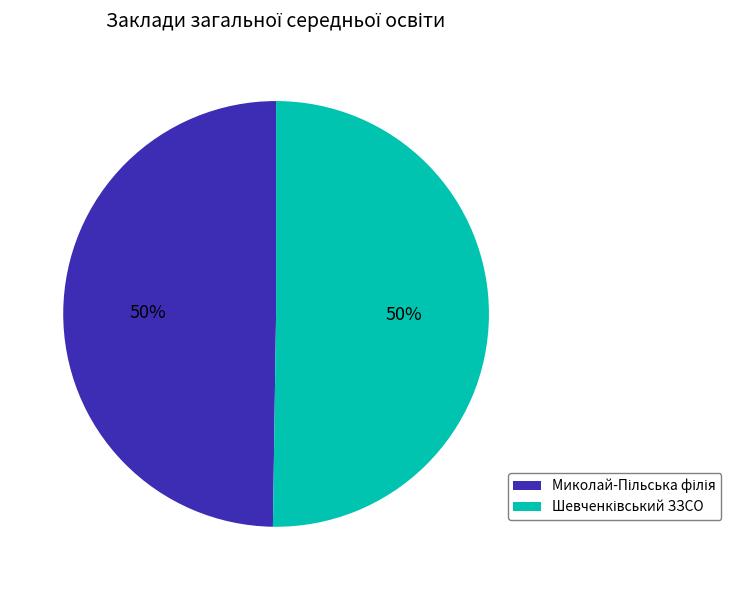

To the nearest percent, what is the average slice percentage?

50%